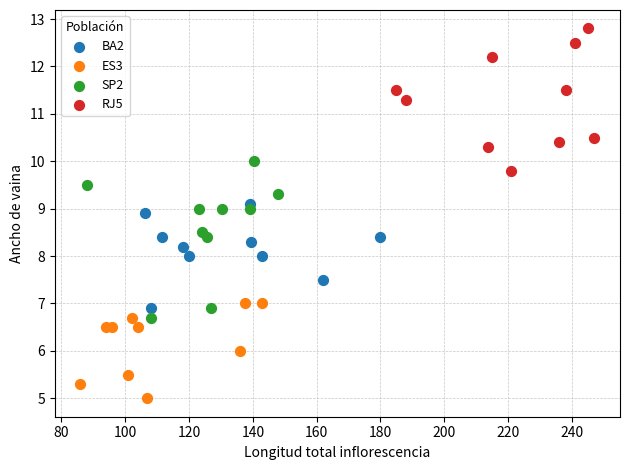

What are all the series names shown in the legend?

BA2, ES3, SP2, RJ5